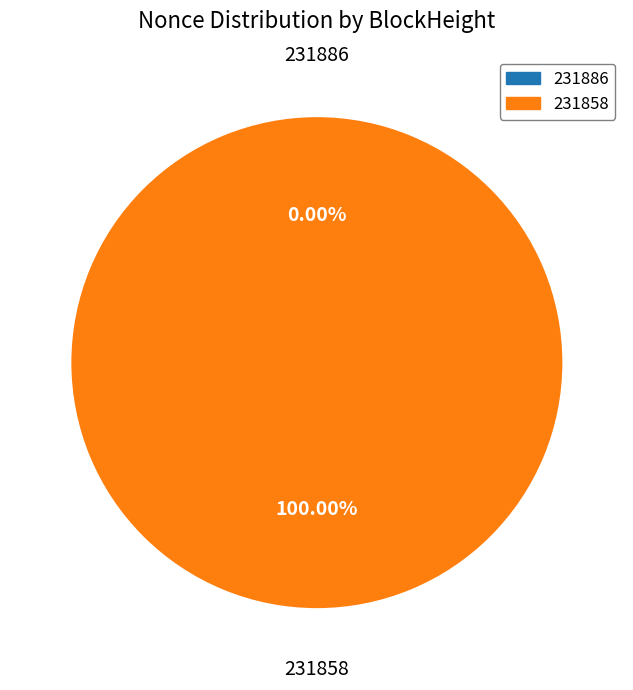

Count the number of slices in the pie.

2